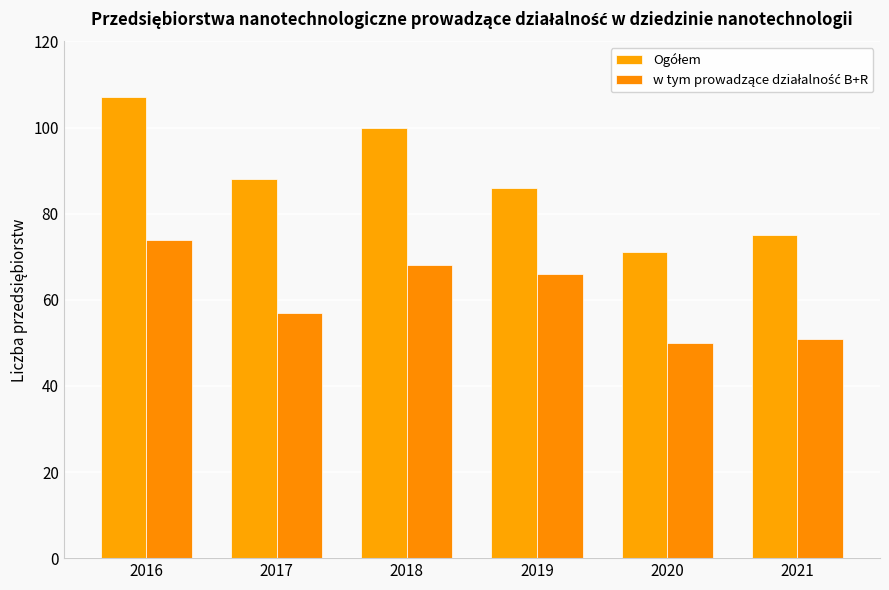

The value of Ogółem at 2019 is 86. True or false?

True